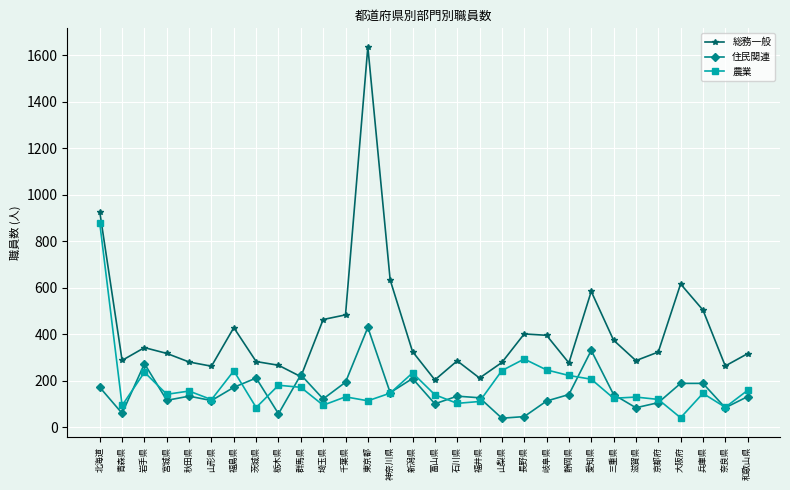

At which category is the sum across all series the highest?

東京都